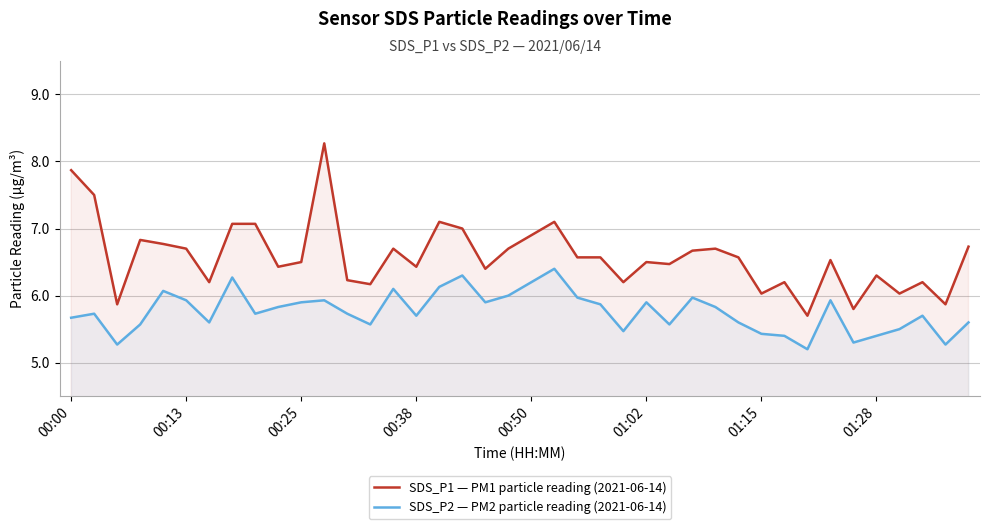

How many categories are shown in the chart?

40